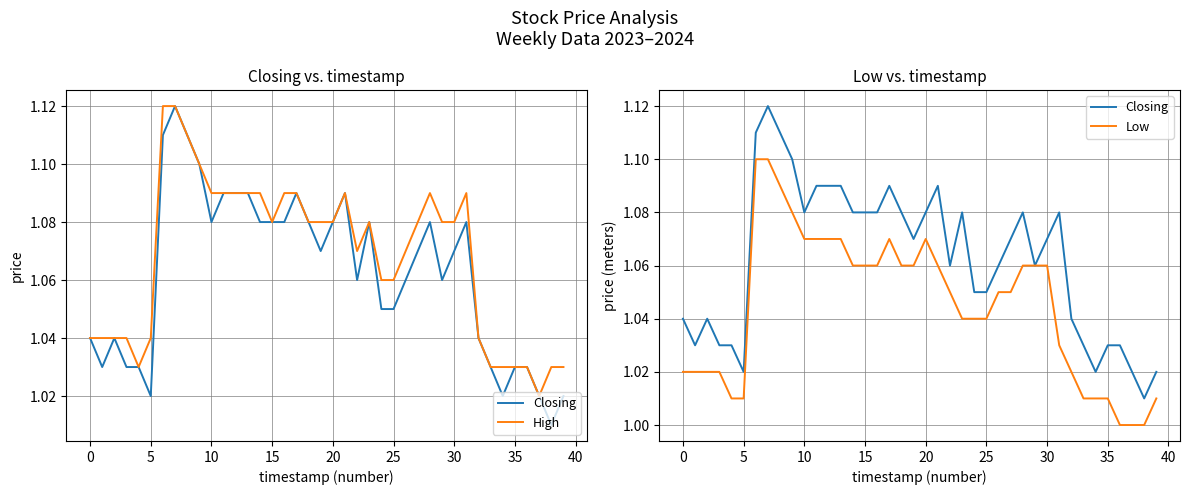

Reading left to right, list all the values displayed in this chart.

Closing: 1.0	1.0	1.0	1.0	1.0	1.0	1.1	1.1	1.1	1.1	1.1	1.1	1.1	1.1	1.1	1.1	1.1	1.1	1.1	1.1	1.1	1.1	1.1	1.1	1.1	1.1	1.1	1.1	1.1	1.1	1.1	1.1	1.0	1.0	1.0	1.0	1.0	1.0	1.0	1.0
High: 1.0	1.0	1.0	1.0	1.0	1.0	1.1	1.1	1.1	1.1	1.1	1.1	1.1	1.1	1.1	1.1	1.1	1.1	1.1	1.1	1.1	1.1	1.1	1.1	1.1	1.1	1.1	1.1	1.1	1.1	1.1	1.1	1.0	1.0	1.0	1.0	1.0	1.0	1.0	1.0
Low: 1.0	1.0	1.0	1.0	1.0	1.0	1.1	1.1	1.1	1.1	1.1	1.1	1.1	1.1	1.1	1.1	1.1	1.1	1.1	1.1	1.1	1.1	1.1	1.0	1.0	1.0	1.1	1.1	1.1	1.1	1.1	1.0	1.0	1.0	1.0	1.0	1.0	1.0	1.0	1.0